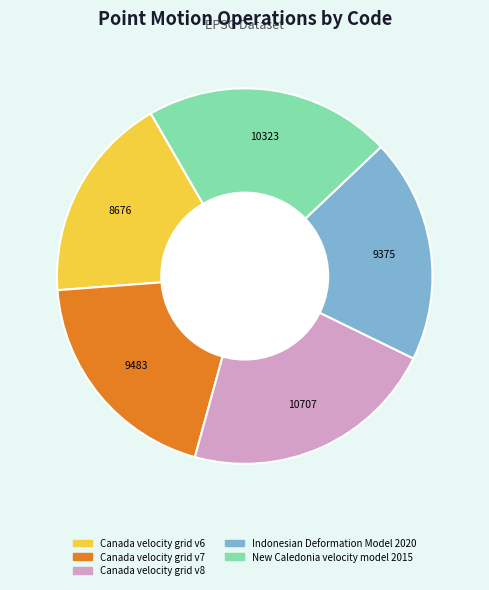

Is it true that Canada velocity grid v8 is 8% of the pie?

False